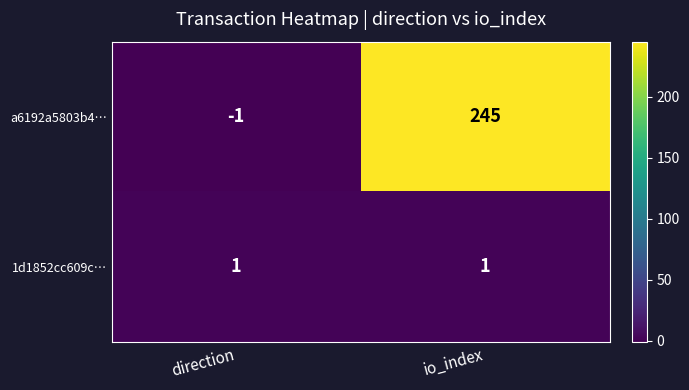

Reading left to right, transcribe all the data shown in this chart.

a6192a5803b4…: -1	245
1d1852cc609c…: 1	1